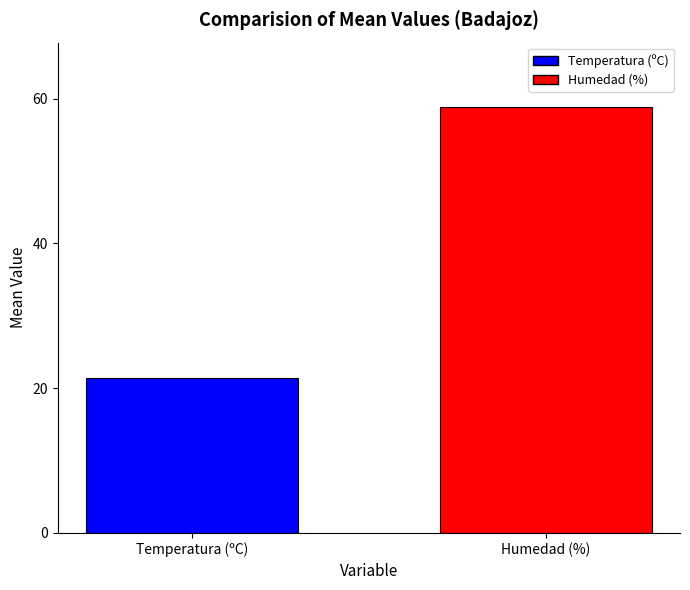

What is the value of the 2nd bar from the left?

58.9